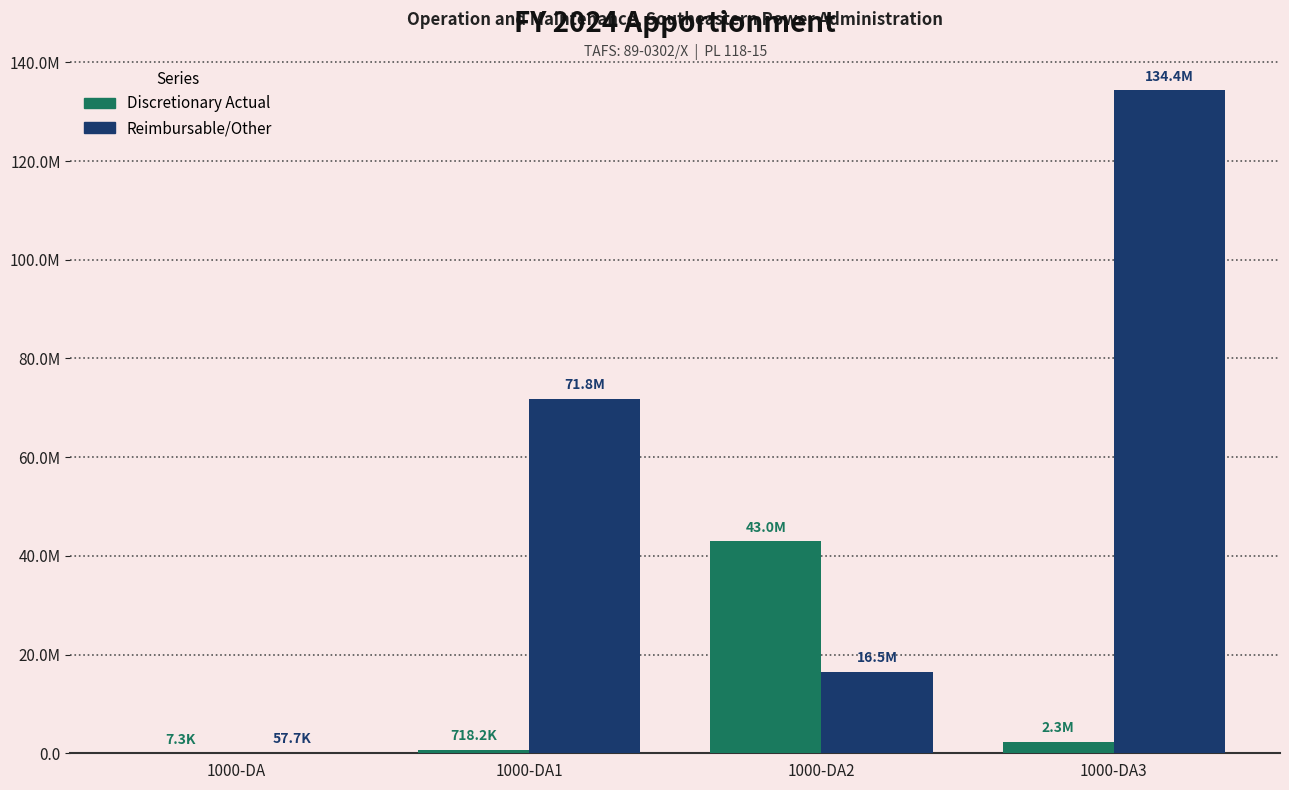

Are the bars horizontal?

No